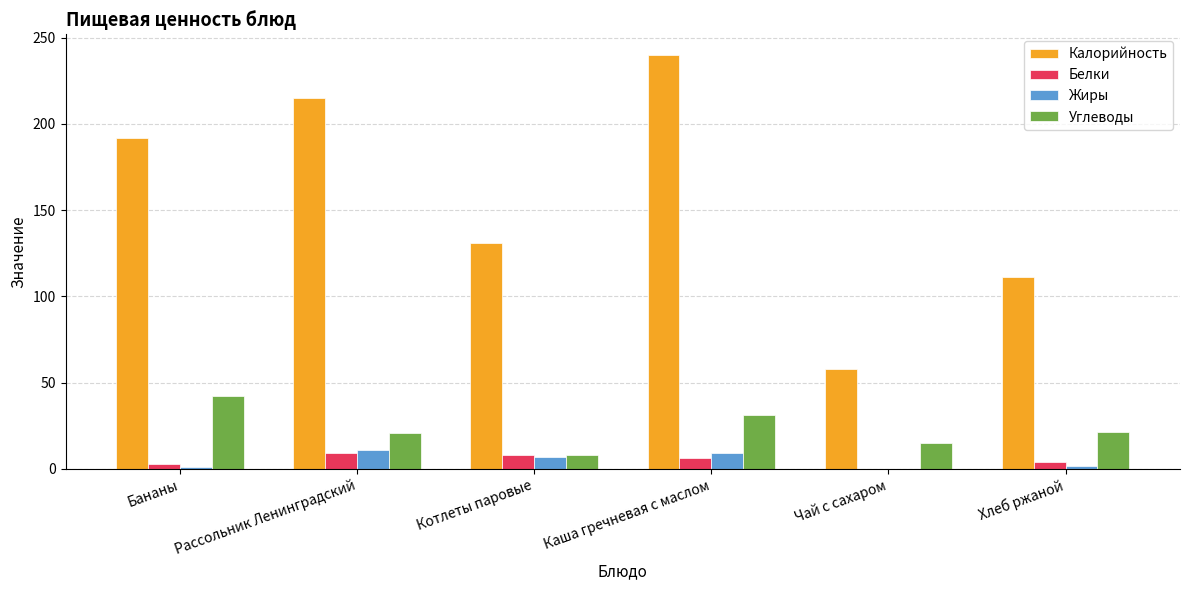

What is the sum of all Белки values?

30.1